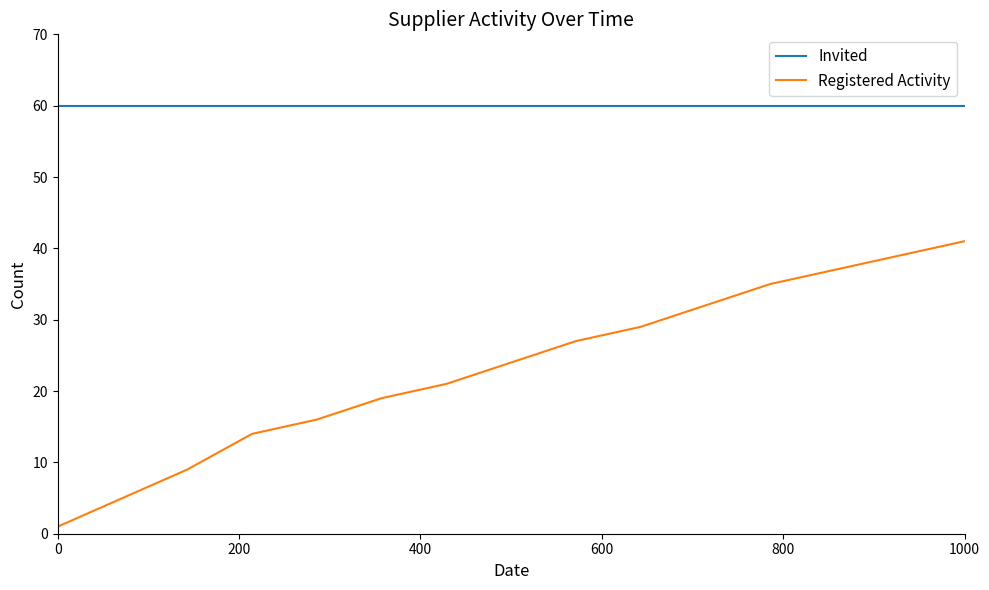

True or false: Registered Activity has more than 1 interior local peaks.

False